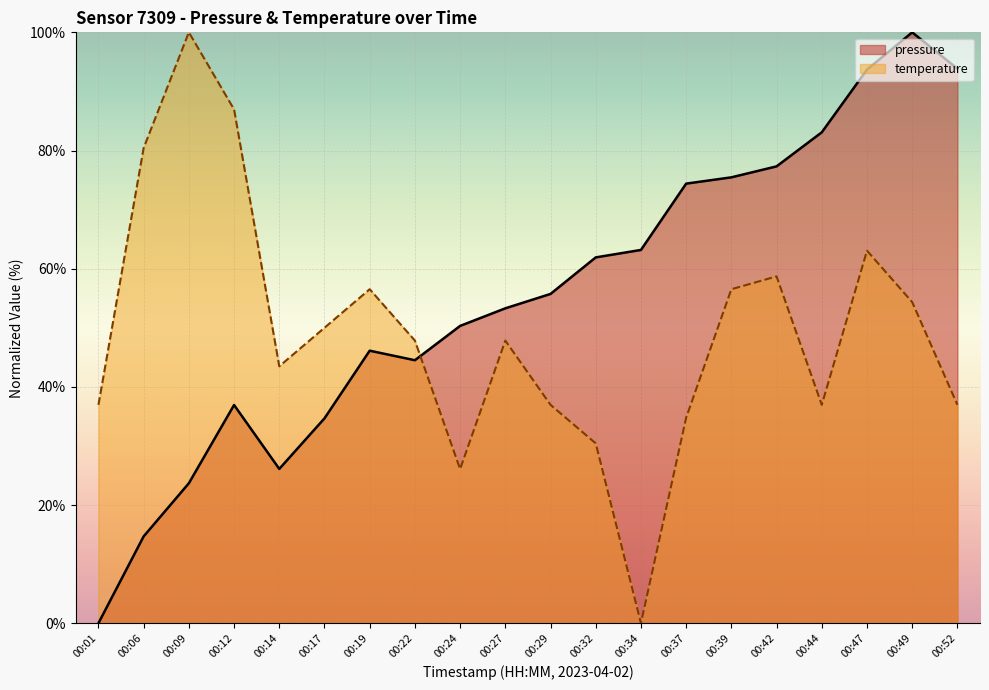

True or false: temperature and pressure cross at least once.

True